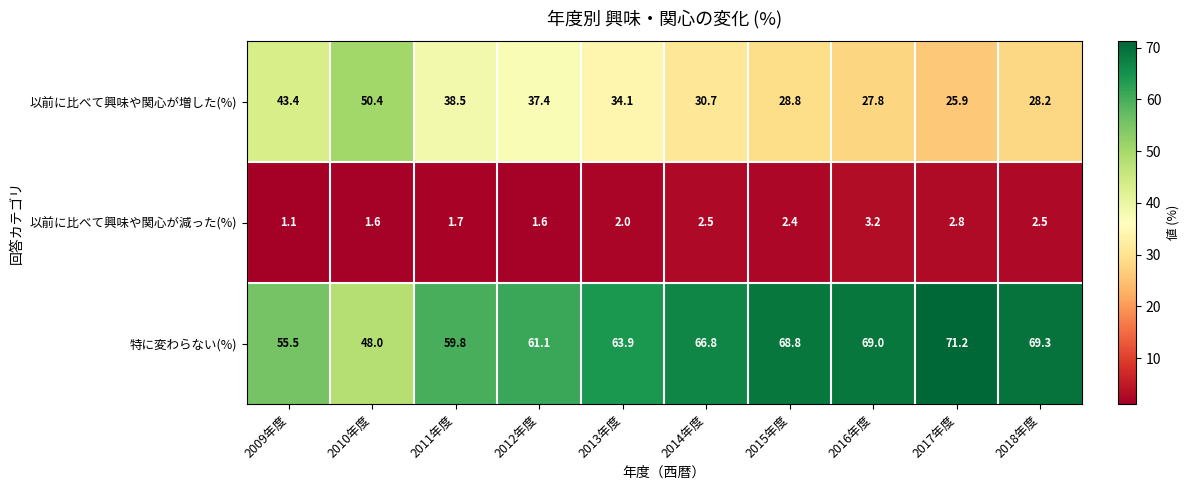

What is the difference between the 以前に比べて興味や関心が増した(%) values at 2013年度 and 2009年度?

9.3